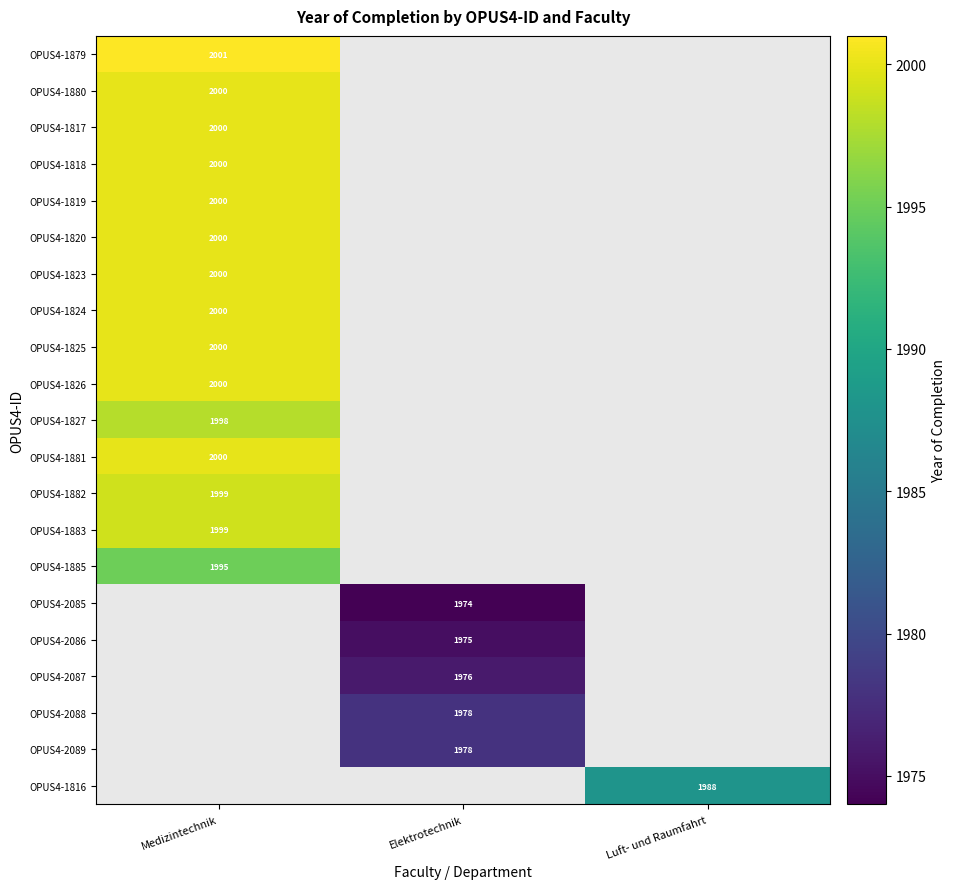

True or false: OPUS4-1820 has a value of 2800 at Medizintechnik.

False